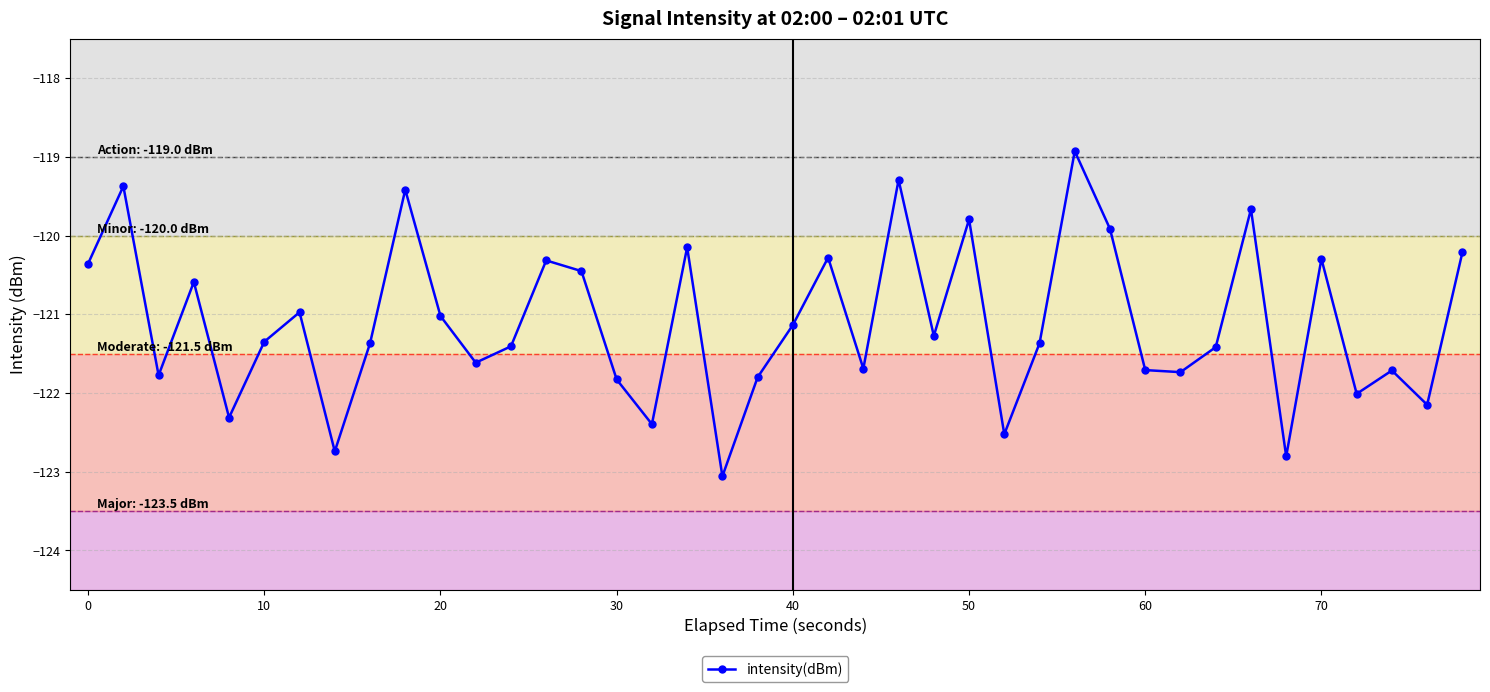

What is the greatest value displayed?

-118.9